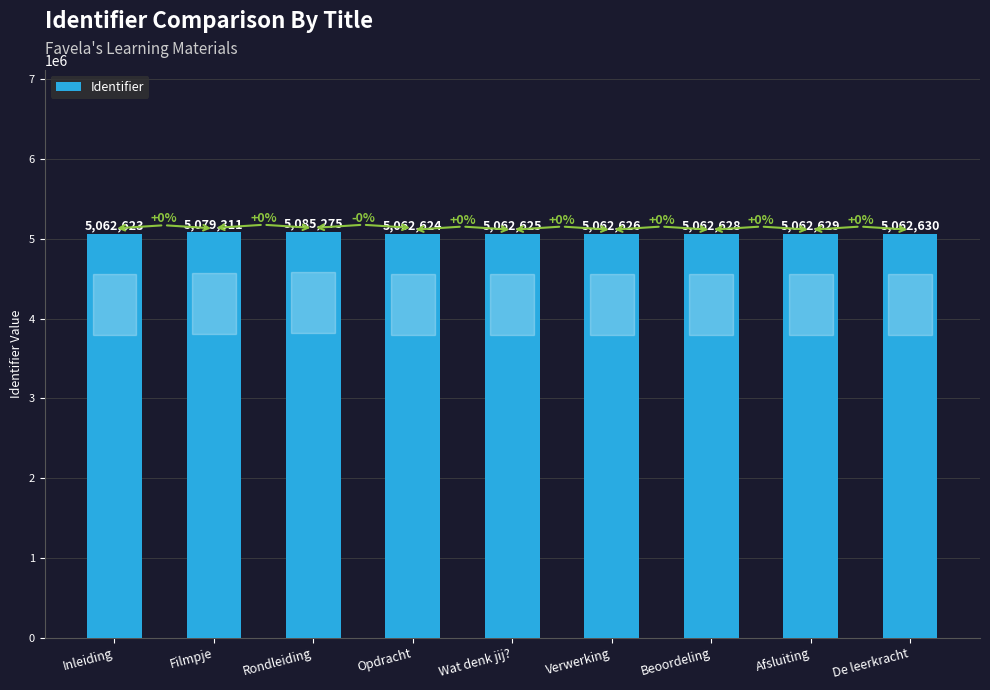

Reading left to right, what are all the values shown in this chart?

Inleiding=5062623	Filmpje=5079311	Rondleiding=5085275	Opdracht=5062624	Wat denk jij?=5062625	Verwerking=5062626	Beoordeling=5062628	Afsluiting=5062629	De leerkracht=5062630